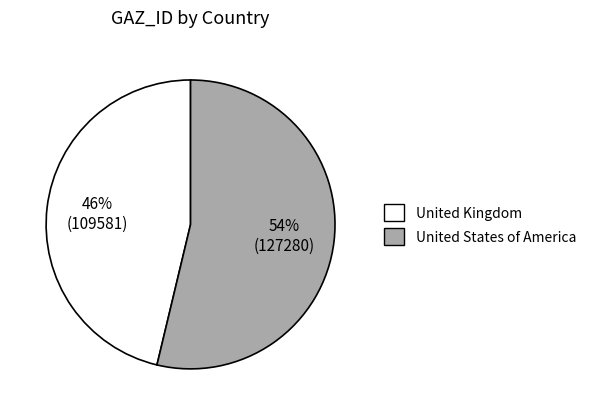

To the nearest percent, what portion does United Kingdom represent?

46%